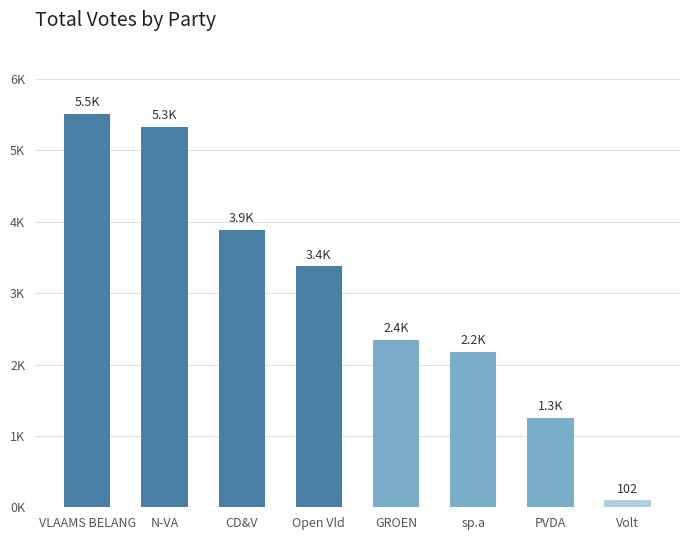

Reading right to left, what are all the values shown in this chart?

102	1257	2179	2350	3378	3890	5331	5516